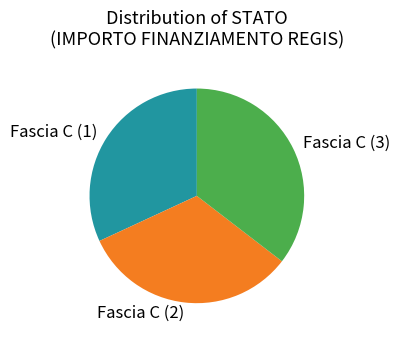

Rank the categories by value from lowest to highest.

Fascia C (1), Fascia C (2), Fascia C (3)